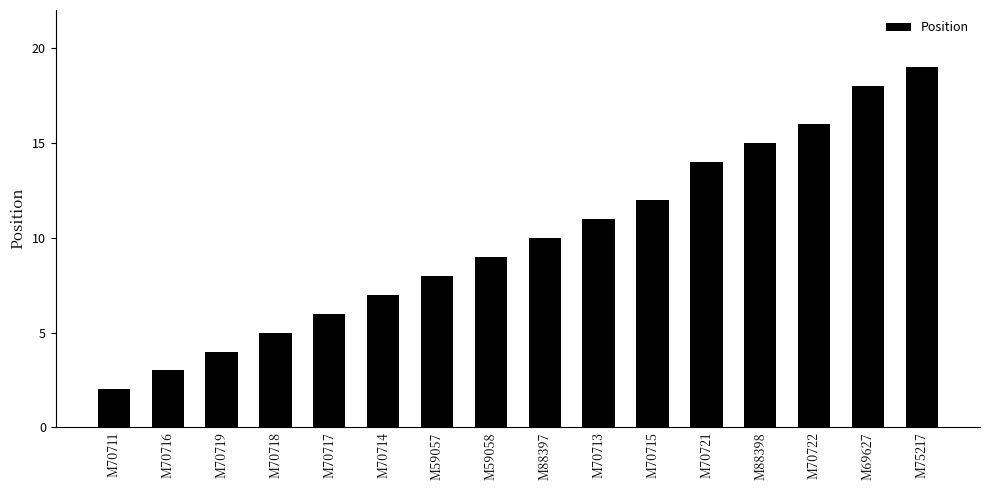

Rank the categories by value from lowest to highest.

M70711, M70716, M70719, M70718, M70717, M70714, M59057, M59058, M88397, M70713, M70715, M70721, M88398, M70722, M69627, M75217